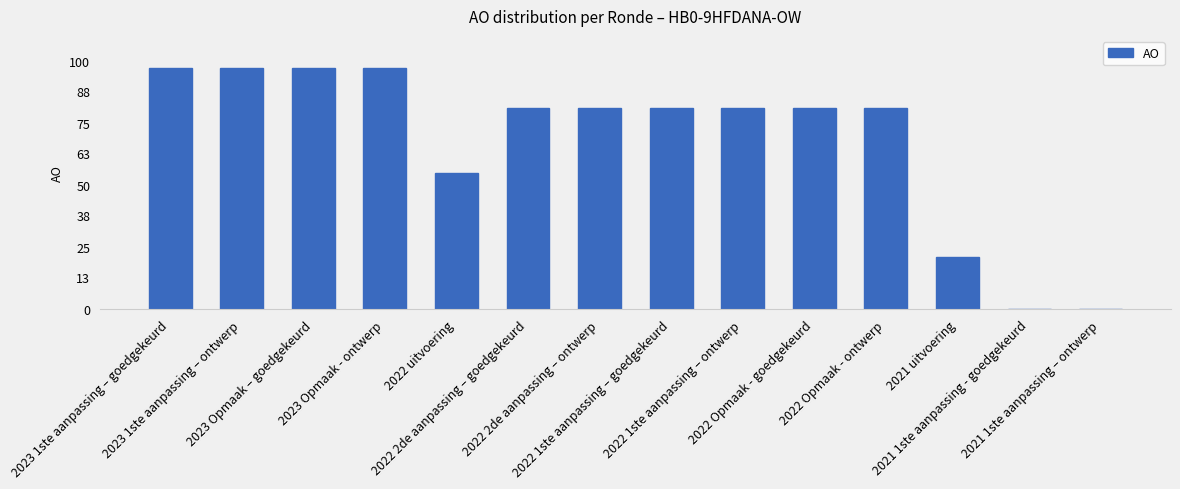

What is the change in value from 2023 1ste aanpassing – ontwerp to 2022 Opmaak - ontwerp?

-16